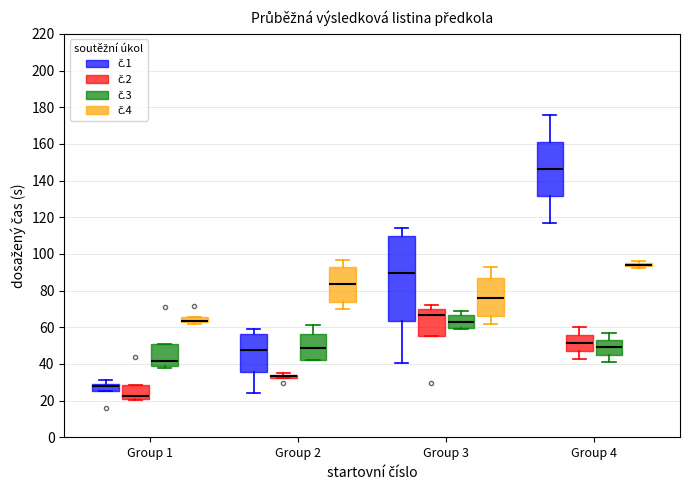

Where is the lower edge of the box for Group 4 (č.4) on the y-axis? The values are not printed on the chart, so give them approximately, as read against the axis.

94